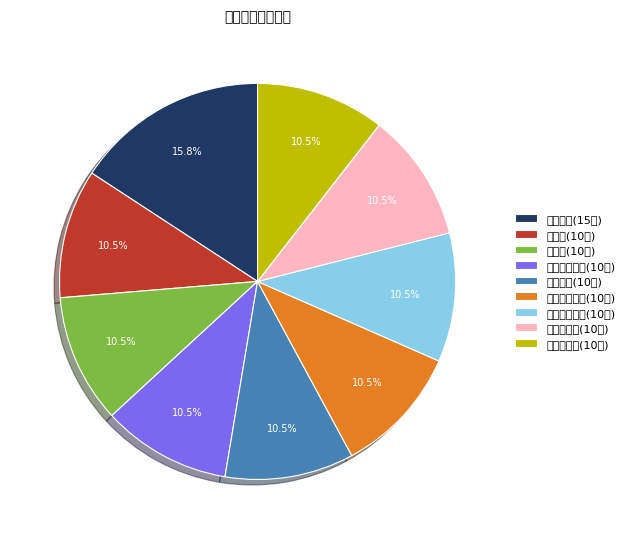

How many slices are in this pie chart?

9